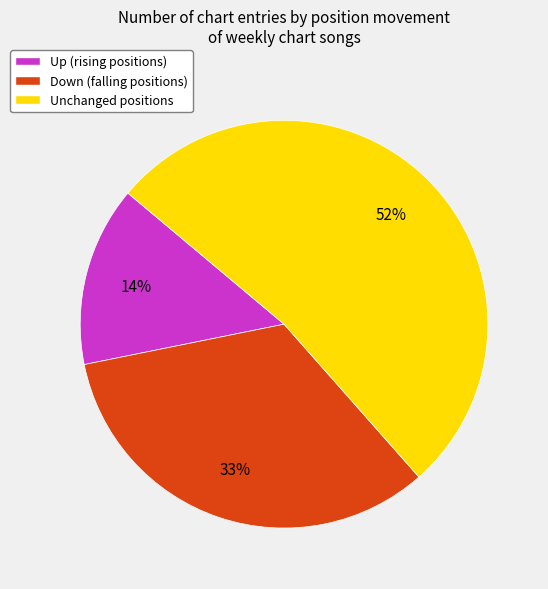

How many slices are in this pie chart?

3